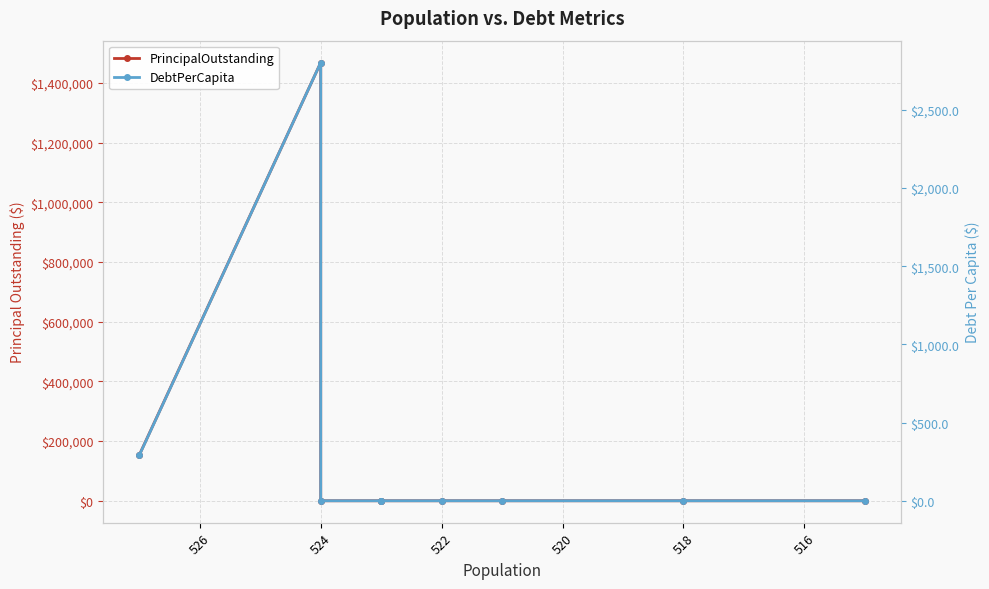

Rank the series by their average value, from lowest to highest.

DebtPerCapita, PrincipalOutstanding